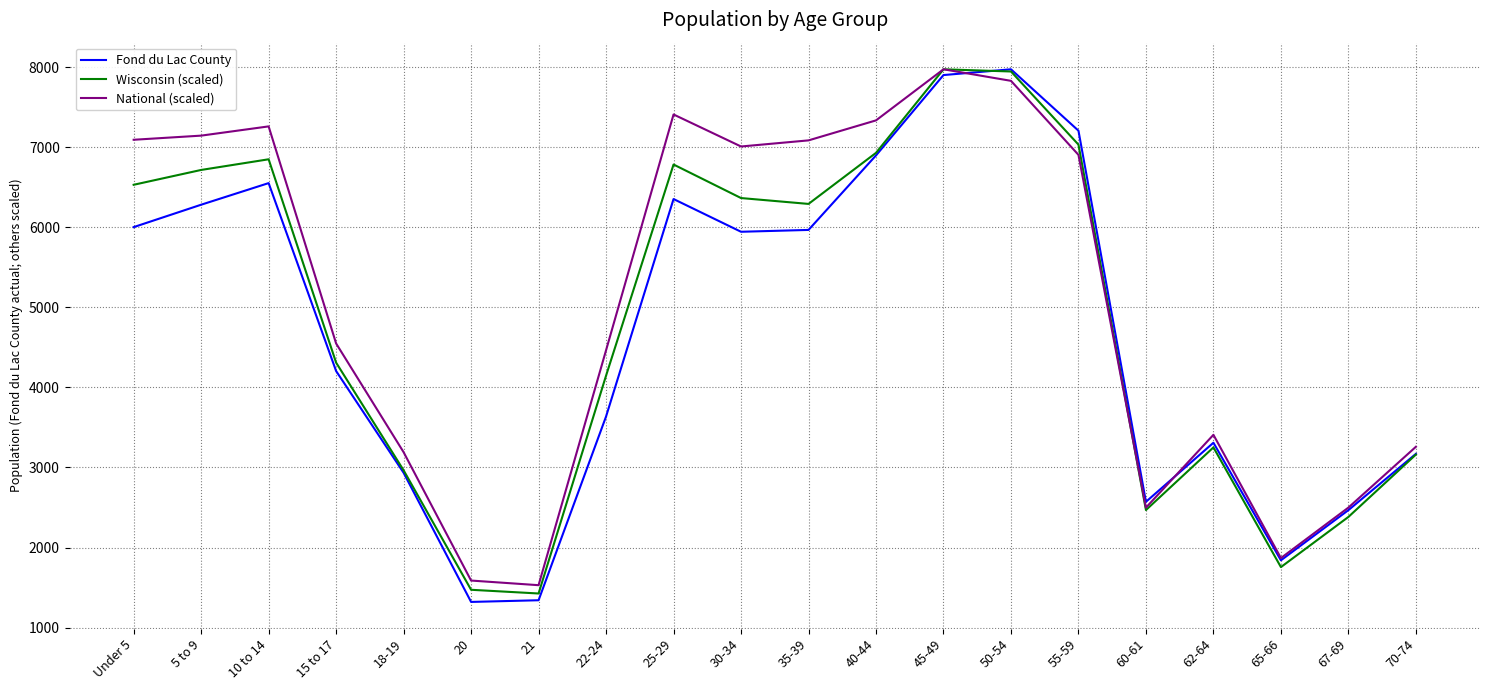

Where is the first local maximum for Wisconsin (scaled)?

10 to 14